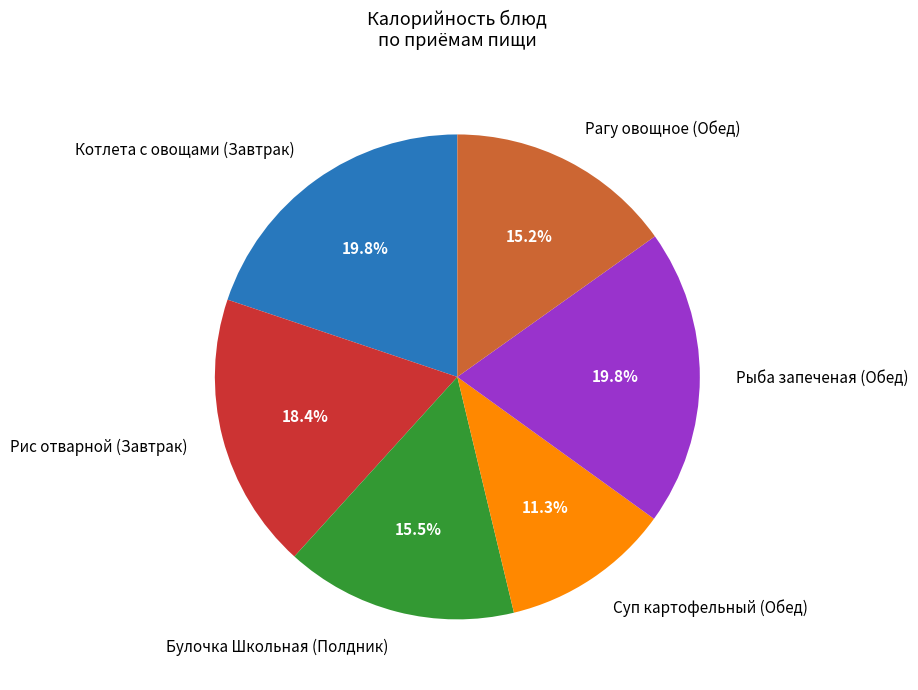

Is there any slice that represents more than half of the pie?

No